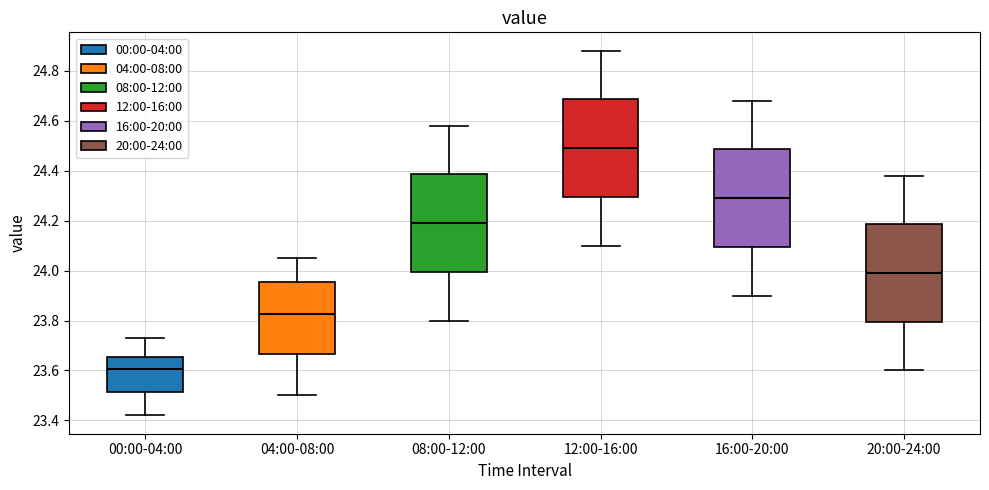

Where does the median line of the box for 04:00-08:00 sit on the y-axis? The values are not printed on the chart, so give them approximately, as read against the axis.

23.82